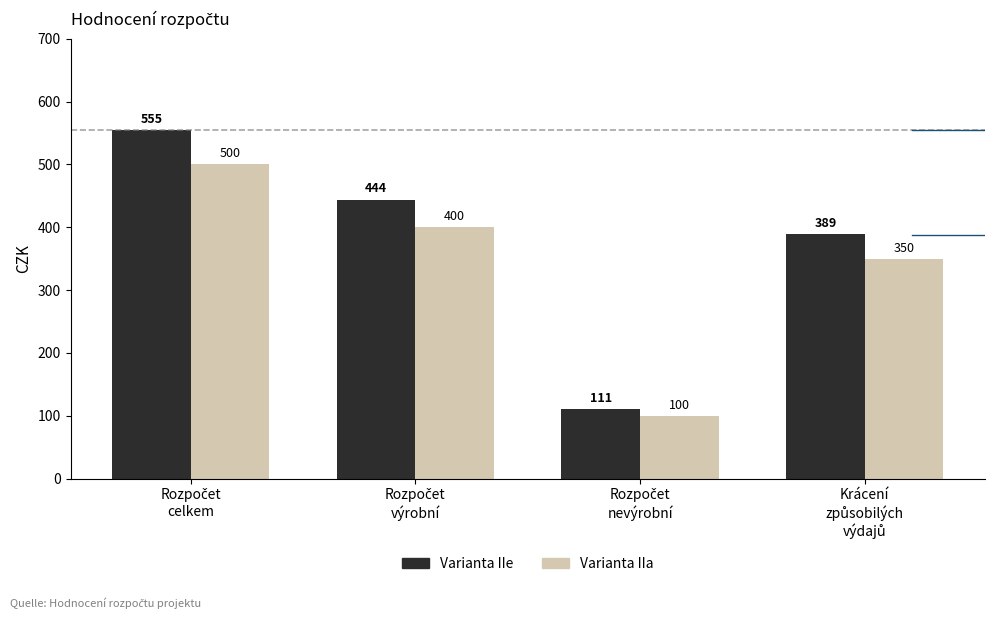

Reading left to right, extract all data points from this chart.

Varianta IIe: 555	444	111	389
Varianta IIa: 500	400	100	350